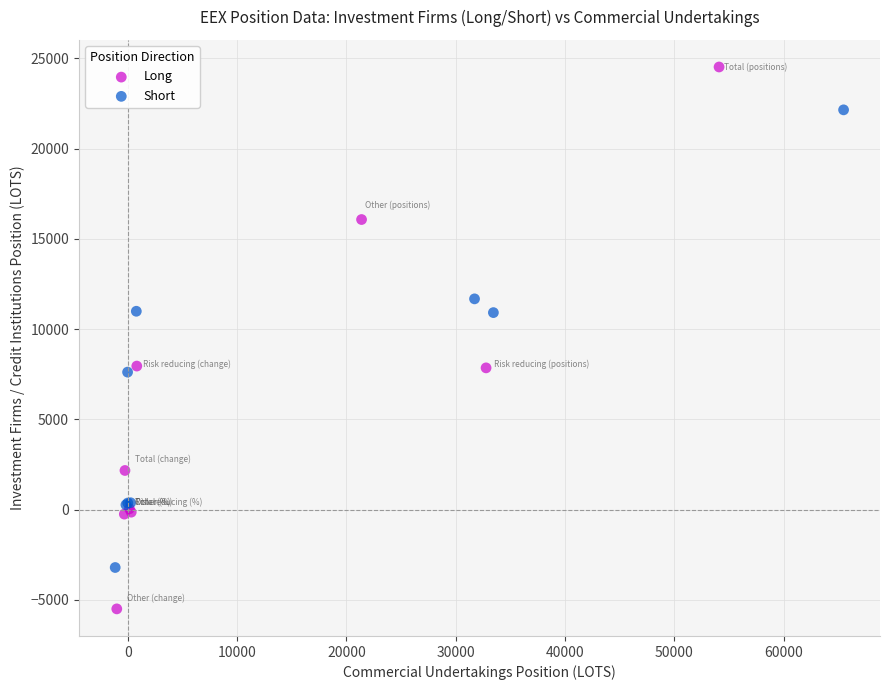

Which series has the largest Y range (max minus min)?

Long